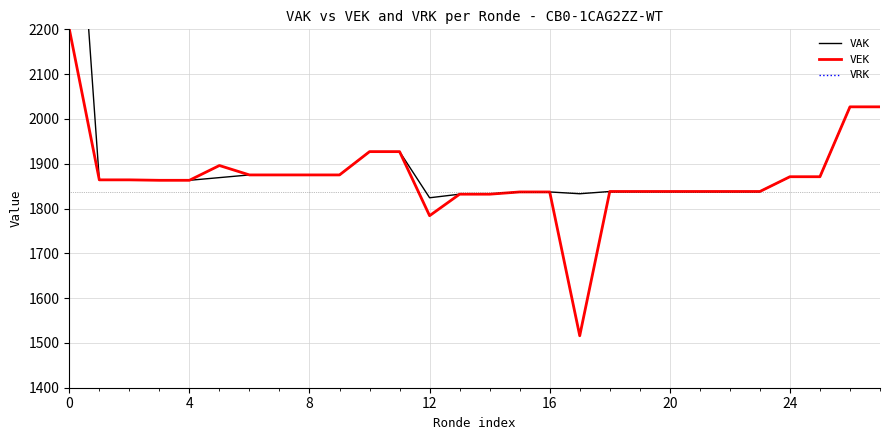

At which category does VAK reach its first local valley?

12